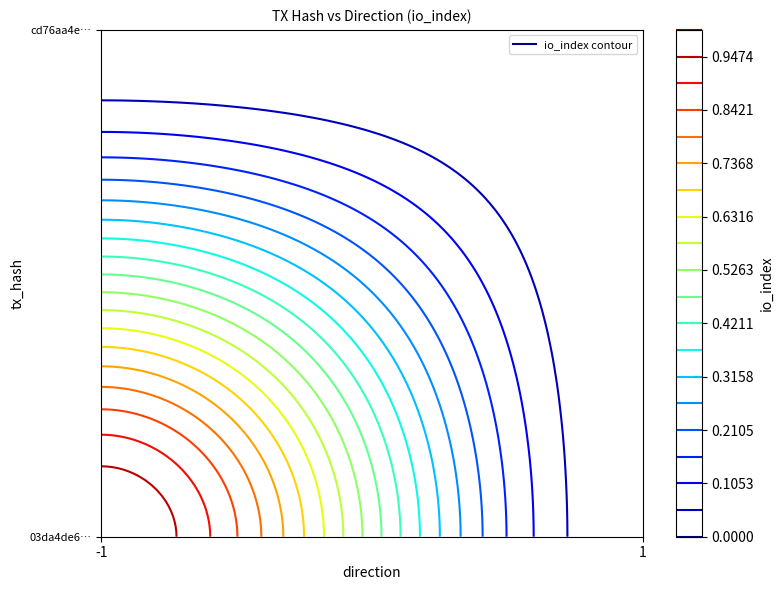

Is it true that 03da4de60c5c15b6f607e1d47655ee2505b1ba7 equals -1 at direction?

True